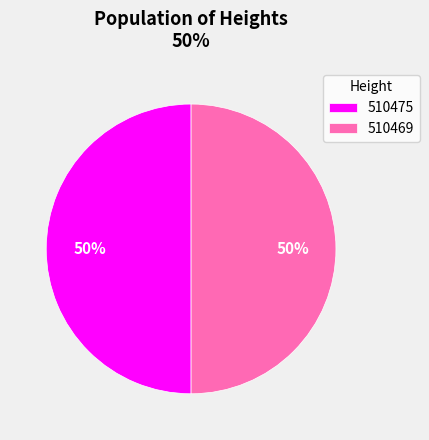

What percentage is the 510469 slice, to the nearest percent?

50%